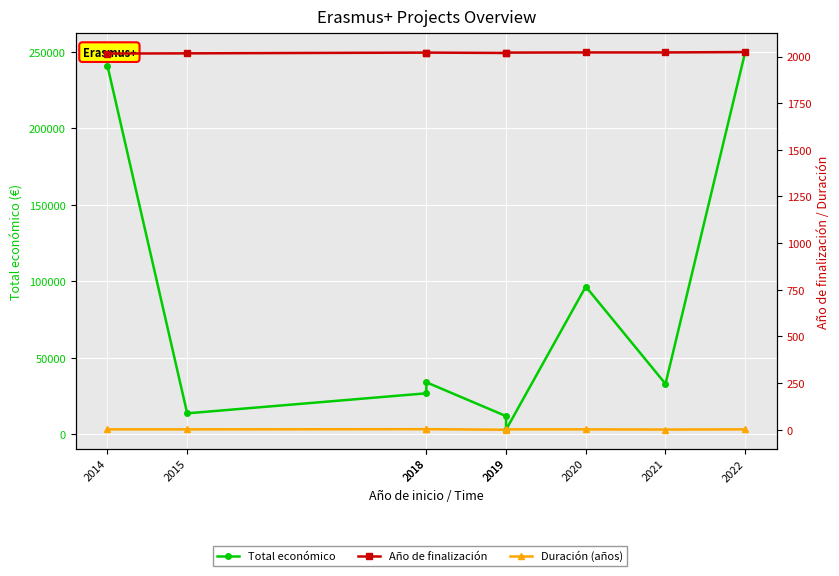

What is the sum of the Duración (años) values at 2019 and 2018?

5.0